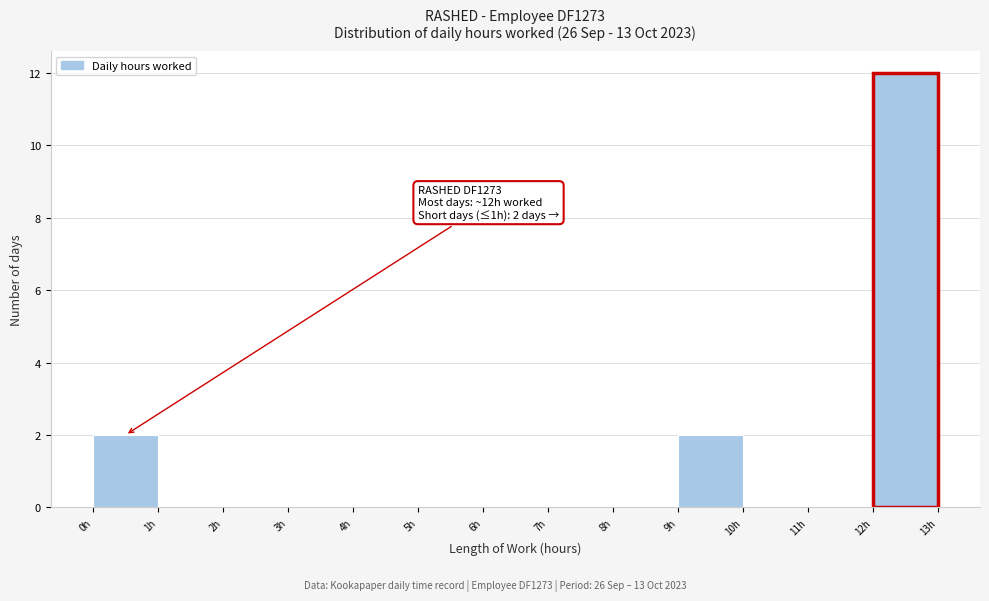

Over which range of the x-axis is the bar tallest?

12 to 13